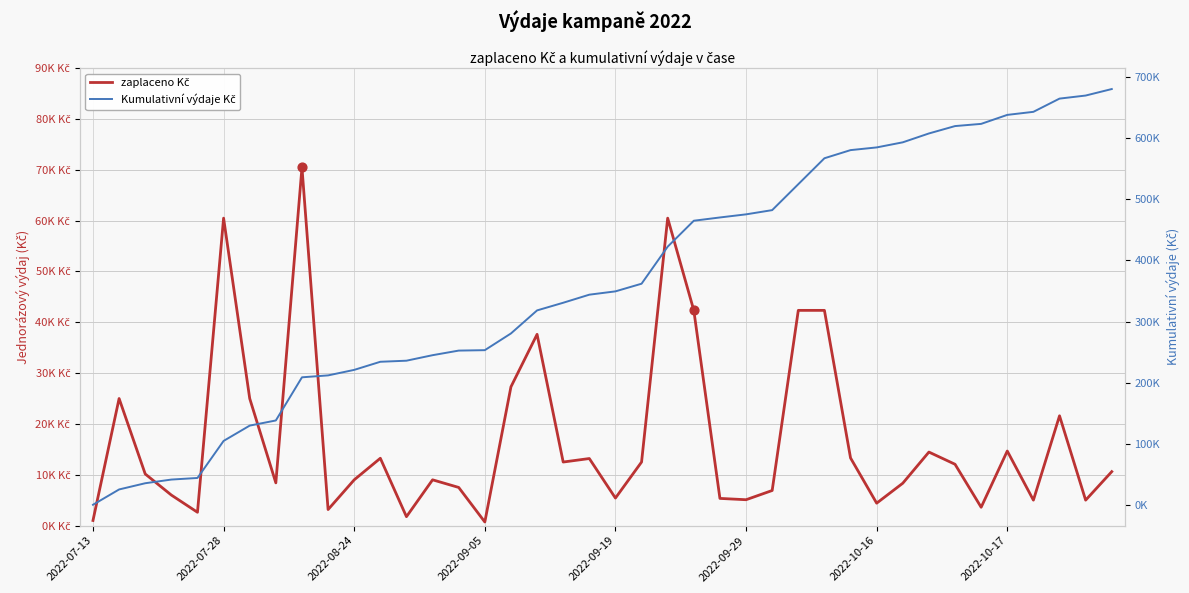

Is the value of Kumulativní výdaje Kč at 29 greater than the value of zaplaceno Kč at 25?

Yes